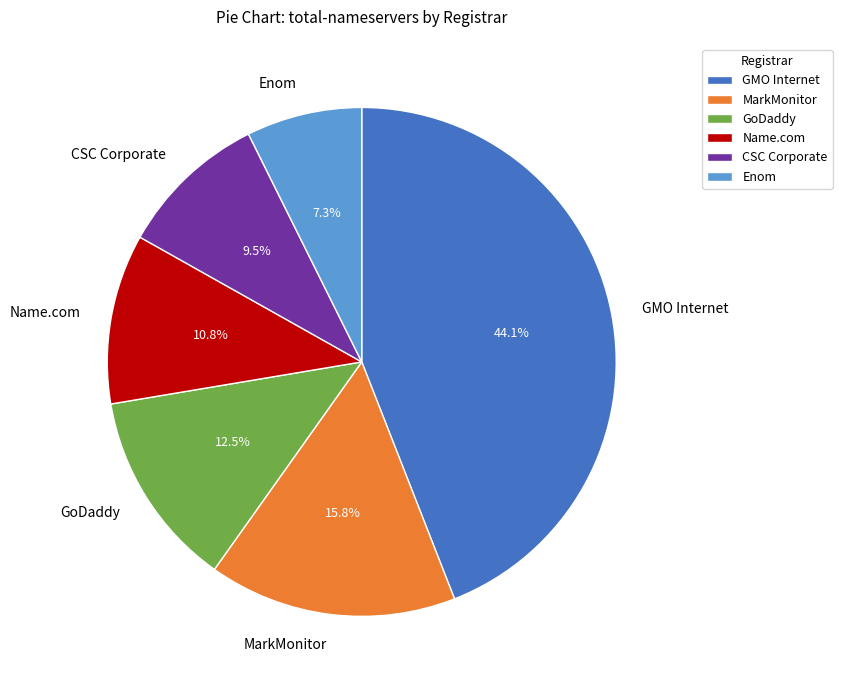

Does Name.com account for over 50% of the chart?

No